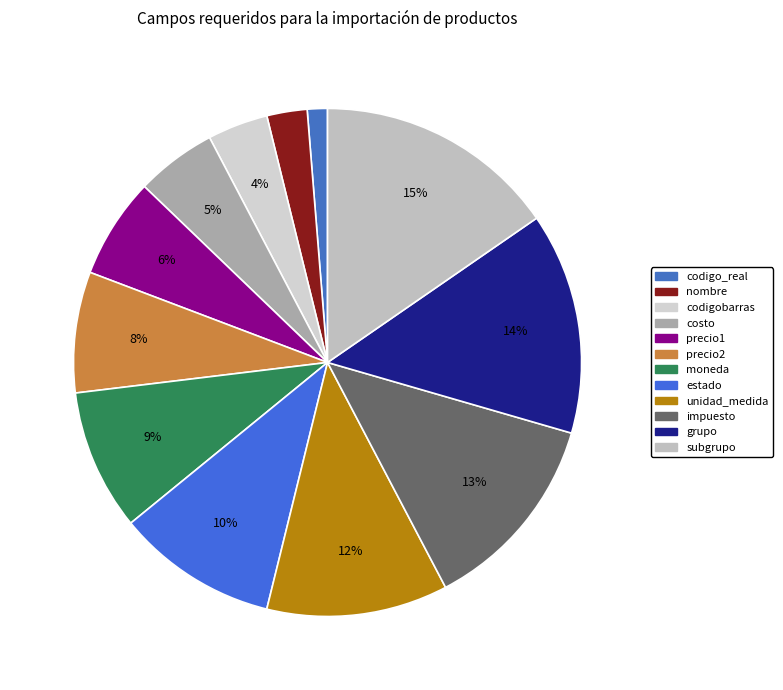

How many slices are in this pie chart?

12